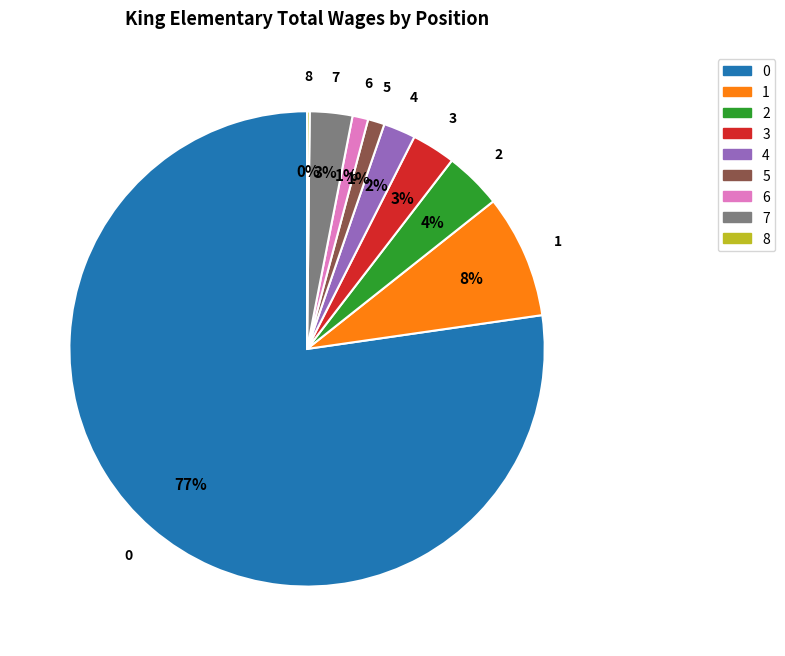

To the nearest percent, what is the average slice percentage?

11%